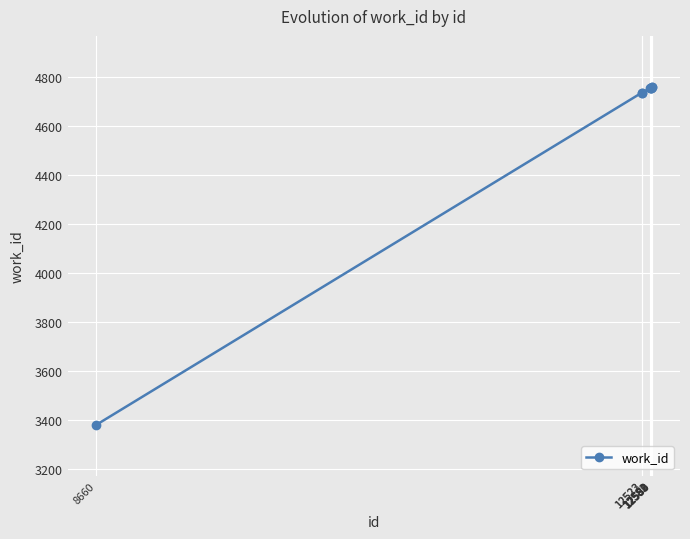

What is the value of the 4th point from the left?

4754